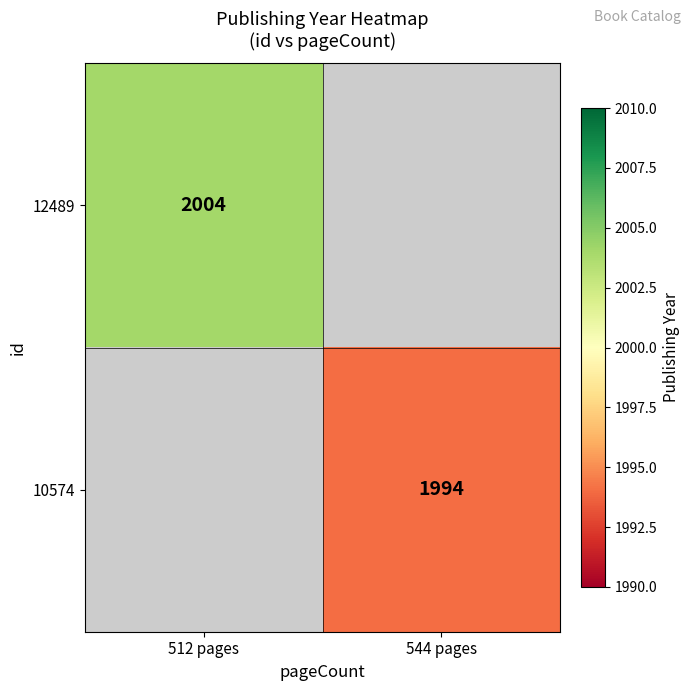

The 12489 series shows 2992 at 512 pages. True or false?

False